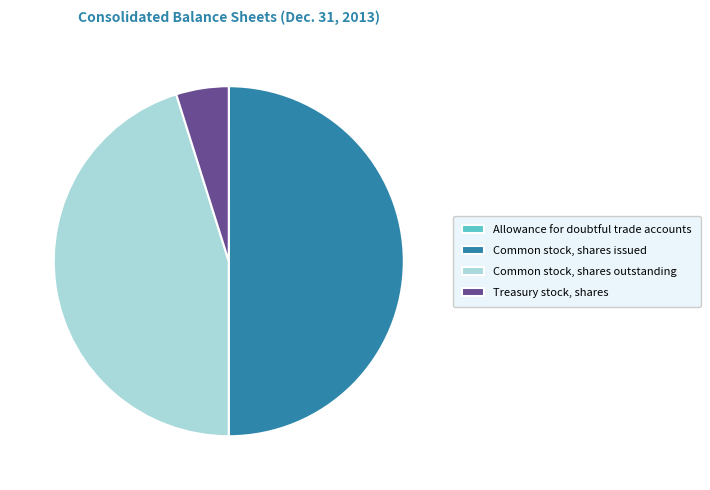

Which category has the biggest portion of the pie?

Common stock, shares issued